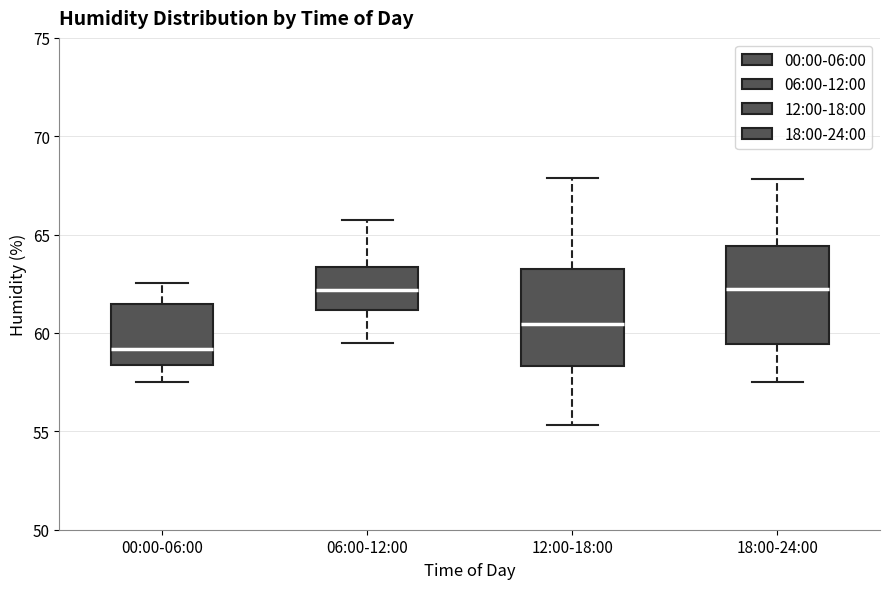

Where does the upper whisker of the box for 12:00-18:00 end on the y-axis? The values are not printed on the chart, so give them approximately, as read against the axis.

68.0